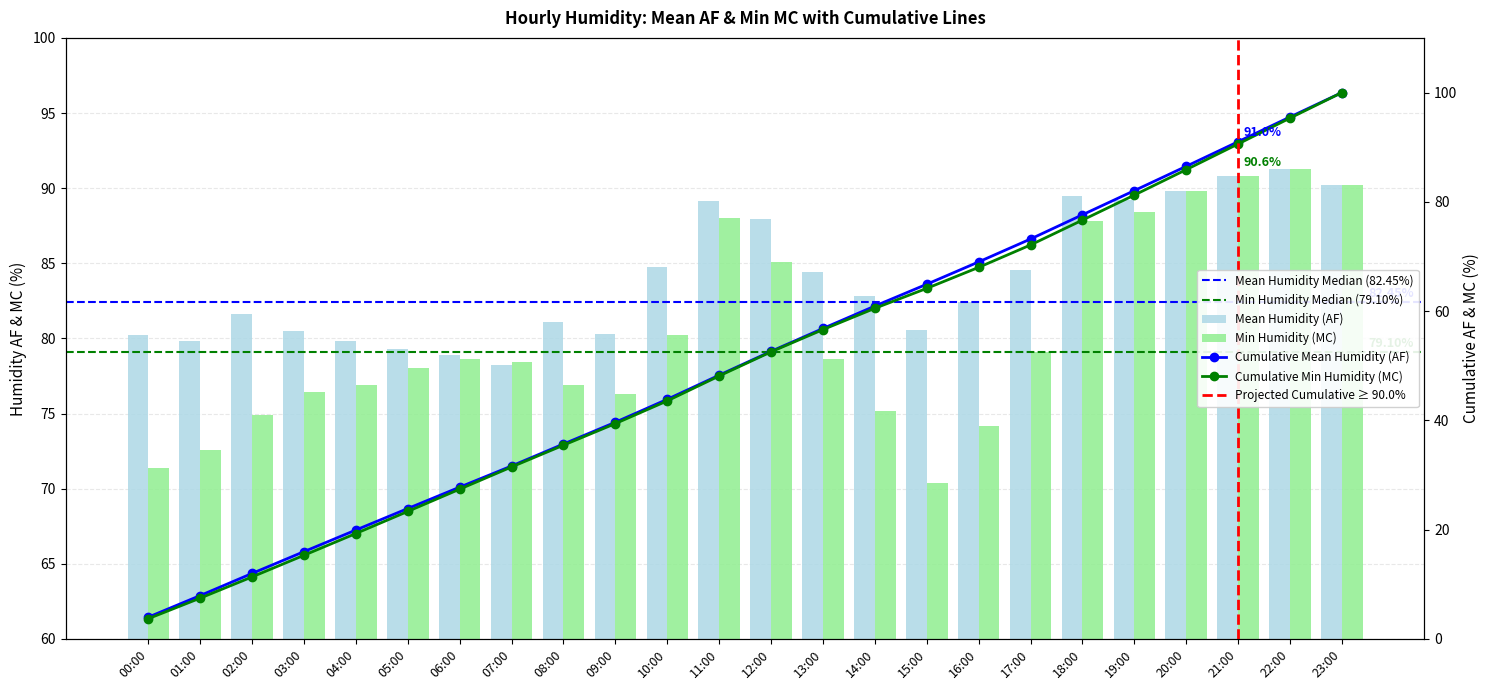

At which label is Min Humidity (MC) closest to 80?

10:00